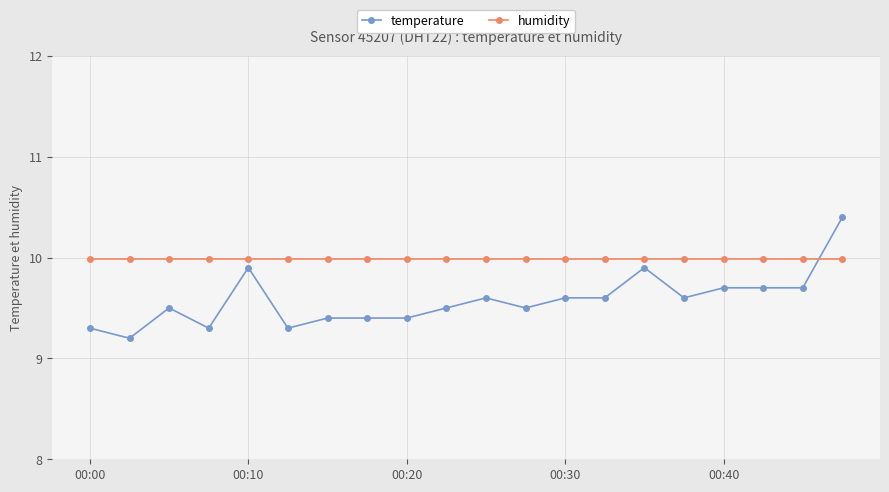

Which series ends up on top after the final intersection of humidity and temperature?

temperature